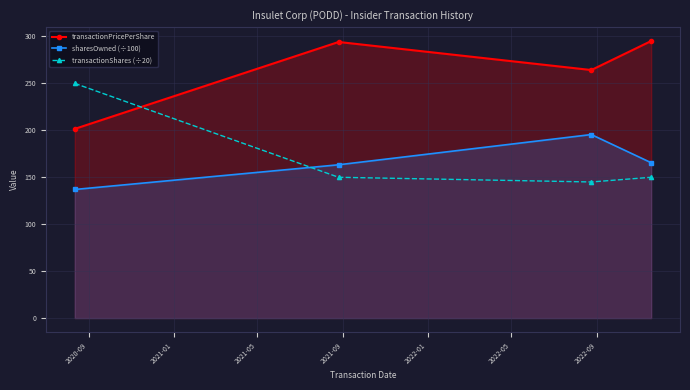

In sharesOwned (÷100), how many points are higher than both neighbors (excluding endpoints)?

1